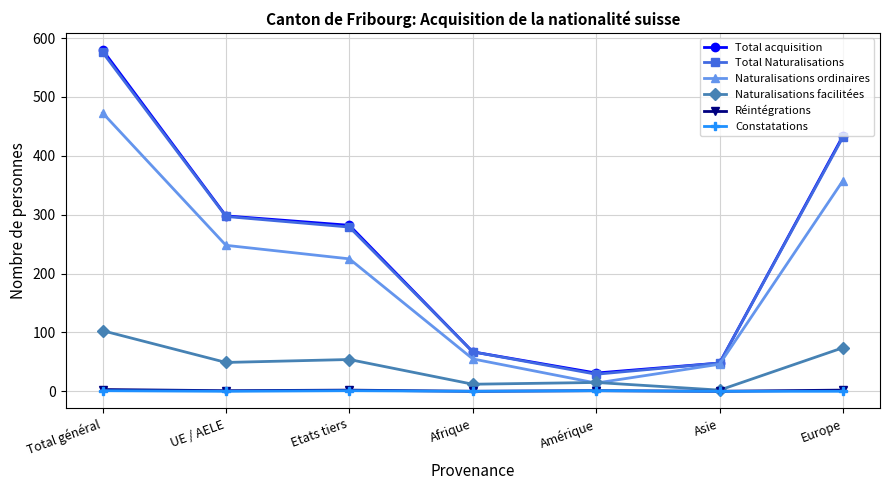

What is the label of the 7th point from the left?

Europe